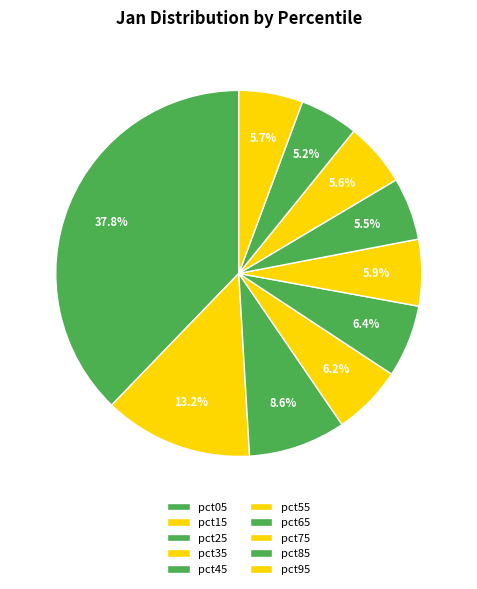

How many segments does this pie chart have?

10